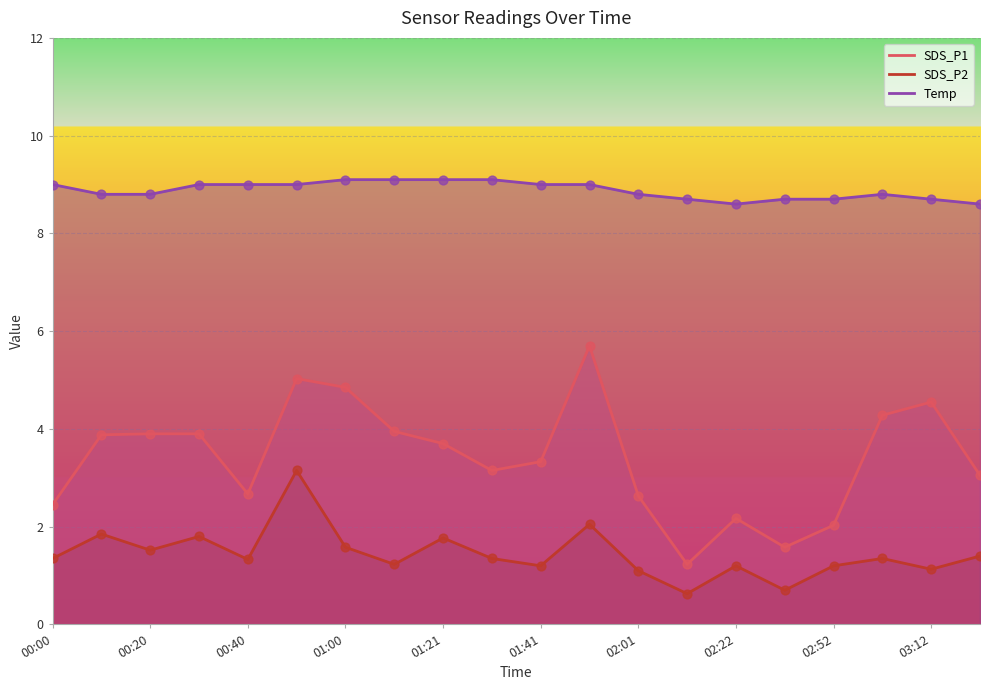

At how many categories does at least one series exceed 1?

20